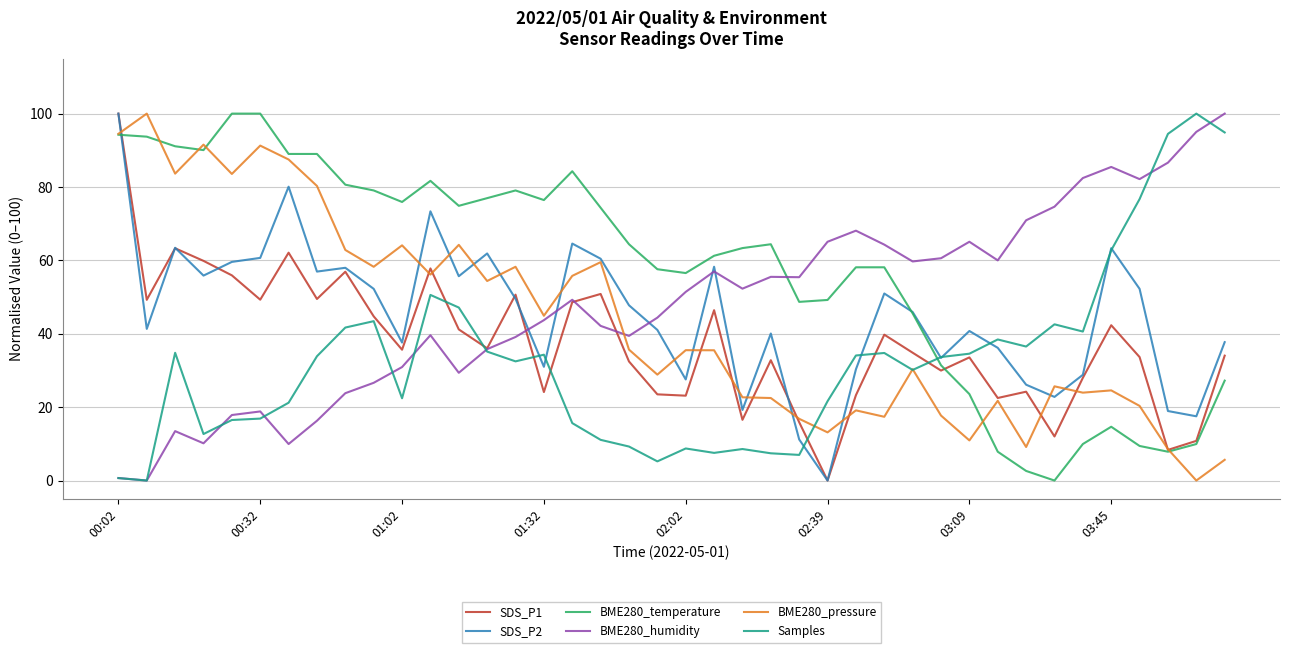

Is this an area chart (filled region under the line)?

No